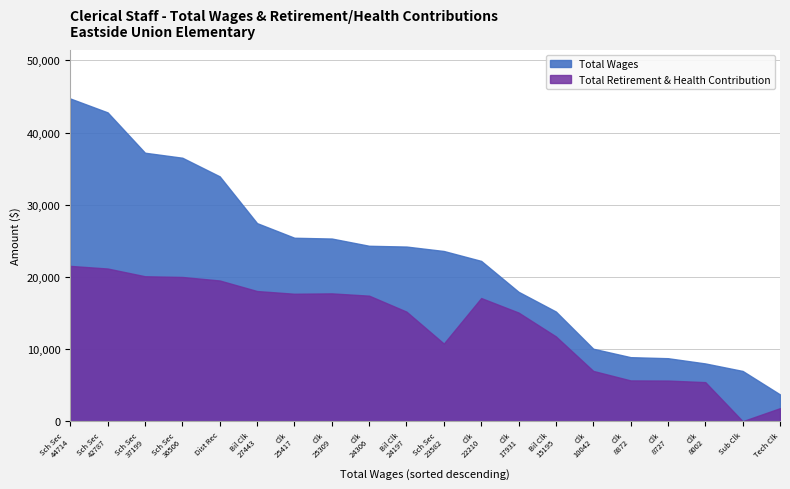

Which series changed the most between School Clerk(24306) and School Clerk(17931)?

Total Wages